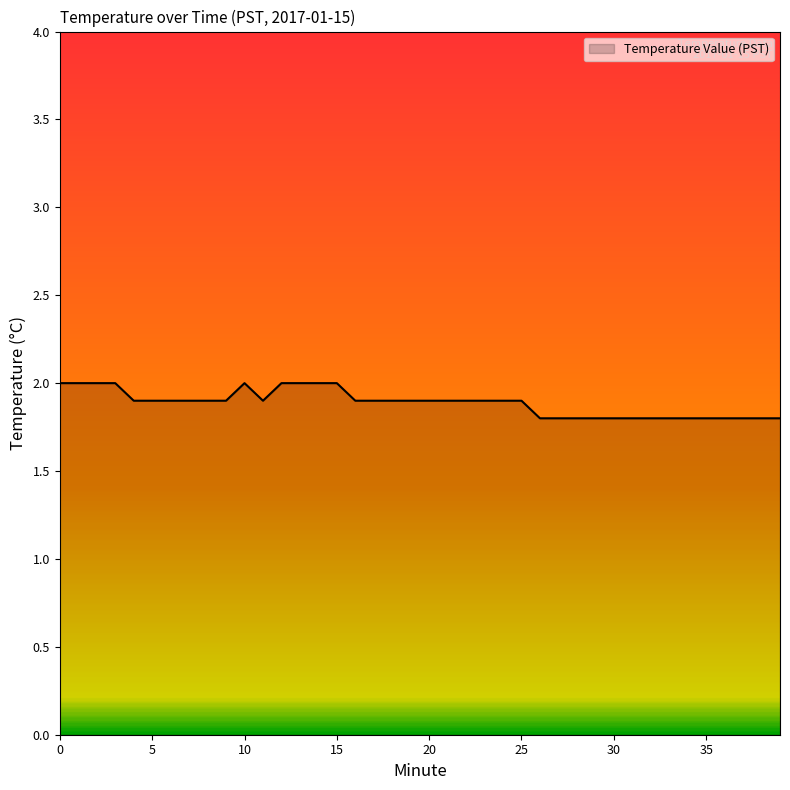

What is the minimum value shown in the chart?

1.8